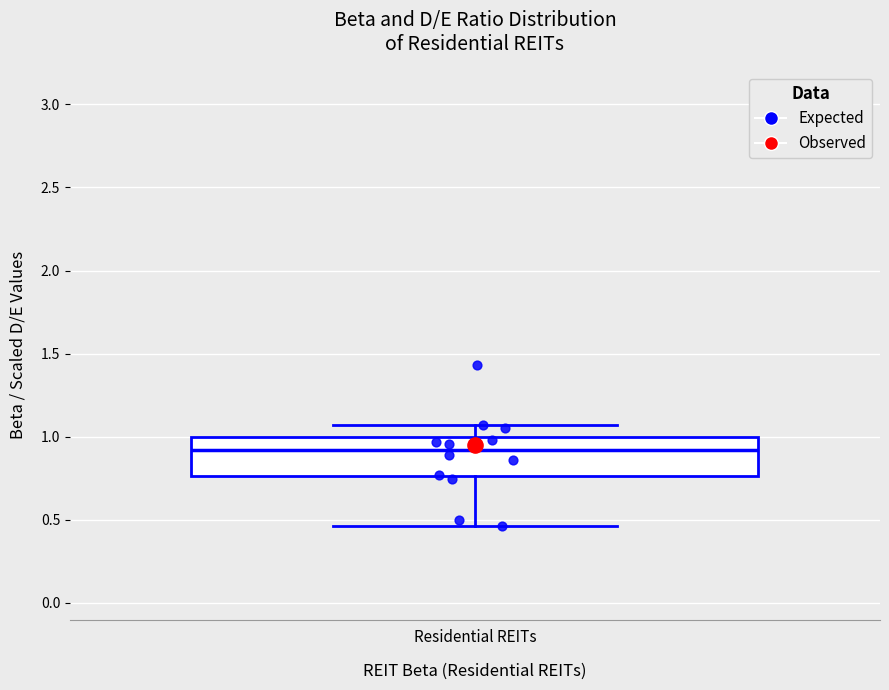

Where is the lower edge of the box for Residential REITs on the y-axis? The values are not printed on the chart, so give them approximately, as read against the axis.

0.75